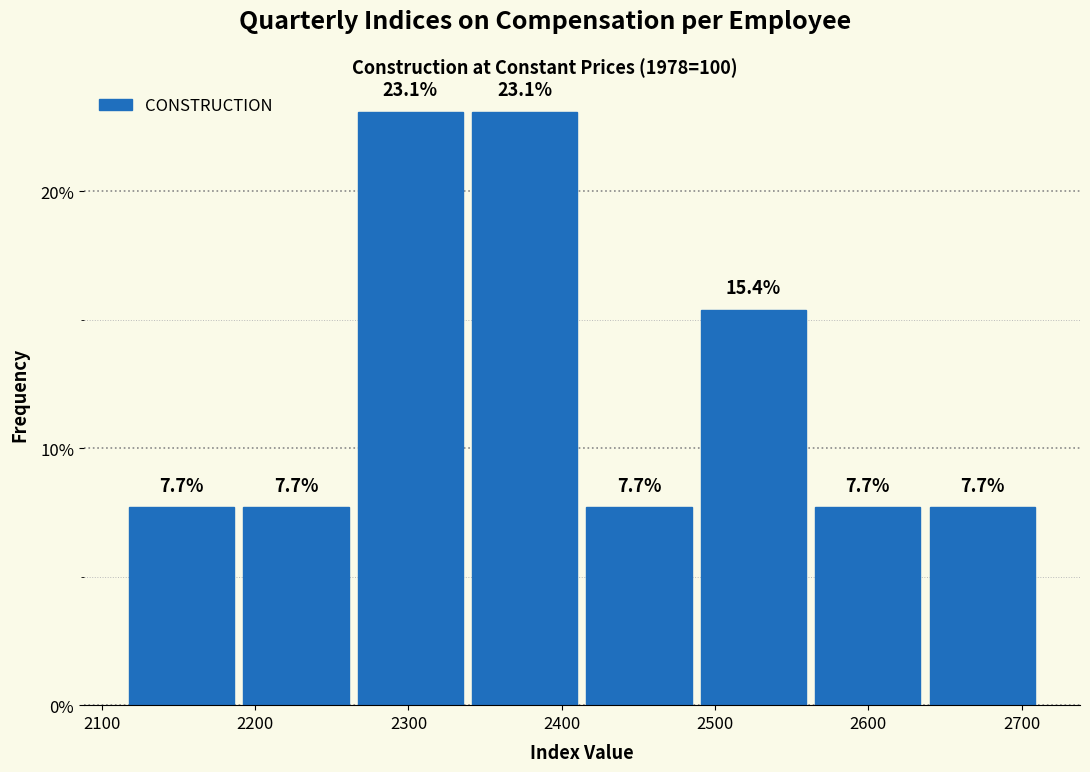

Reading left to right, transcribe this chart: for each bar, give the range it covers on the x-axis and its height. The bar edges are not printed on the chart, so give them approximately, as read against the axis.

2110 to 2190: 7.7
2190 to 2260: 7.7
2260 to 2340: 23.1
2340 to 2410: 23.1
2410 to 2490: 7.7
2490 to 2560: 15.4
2560 to 2640: 7.7
2640 to 2710: 7.7